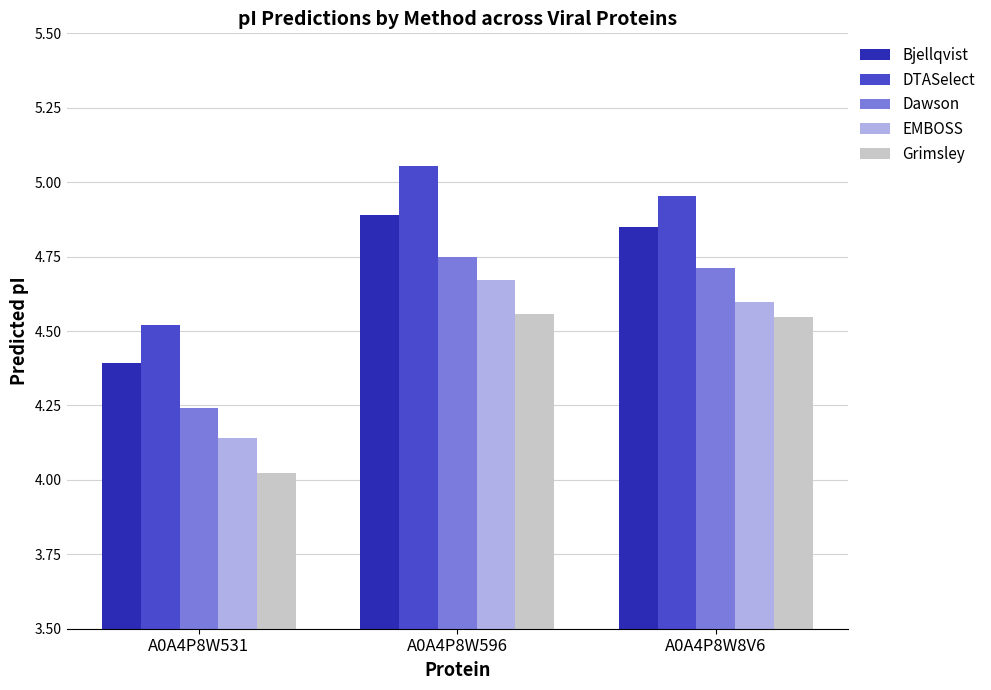

List the series in order of their peak value, highest first.

DTASelect, Bjellqvist, Dawson, EMBOSS, Grimsley